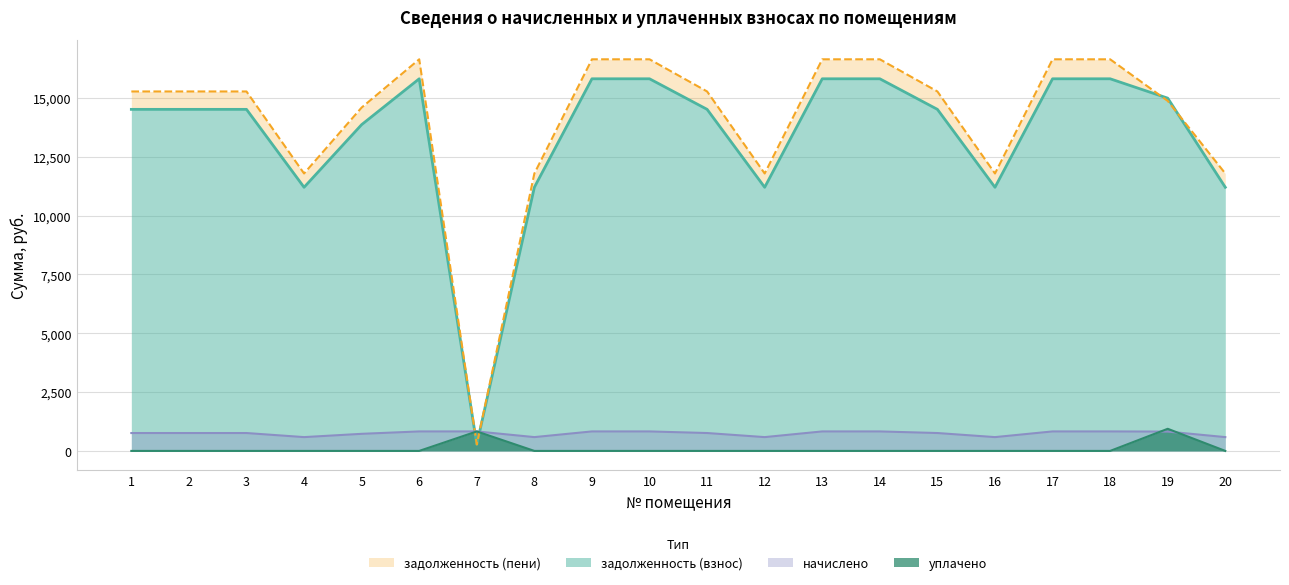

Is the value of уплачено at 9 greater than the value of начислено at 1?

No